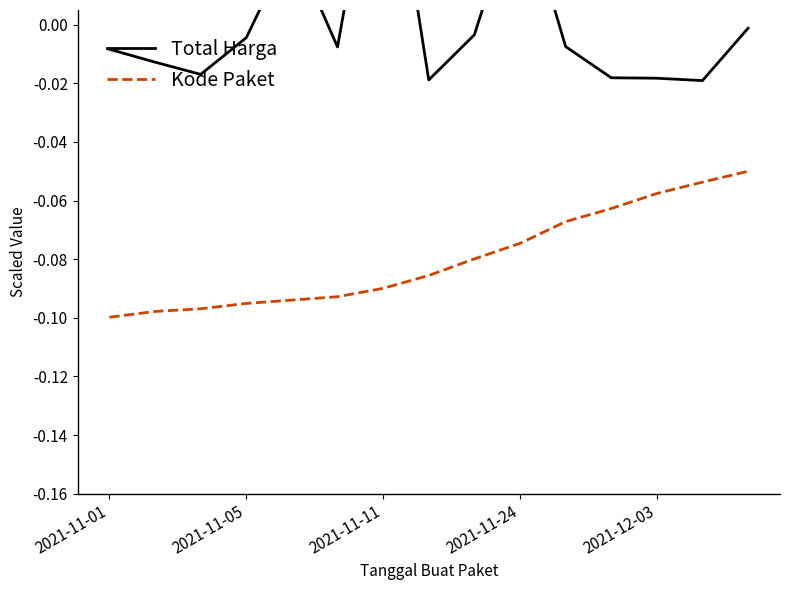

True or false: Kode Paket and Total Harga intersect in this chart.

False